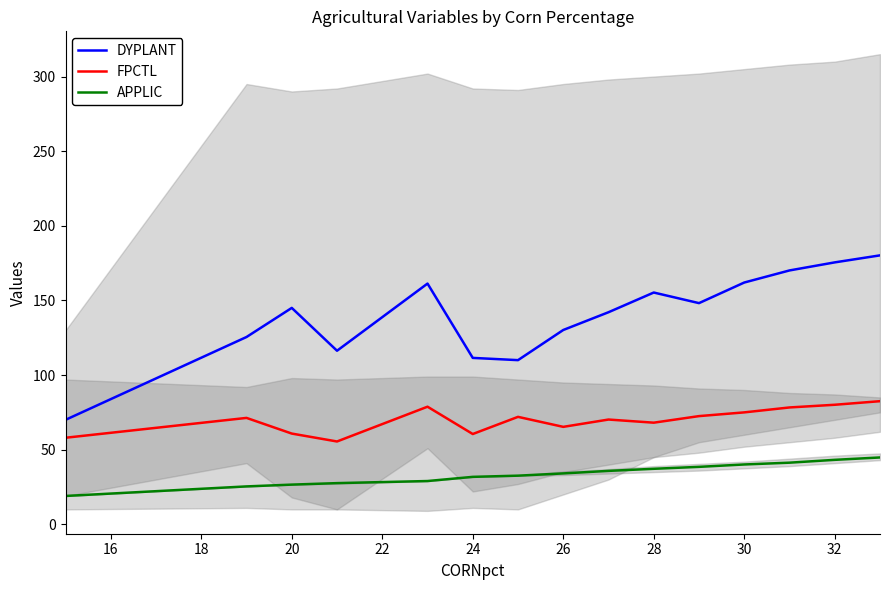

What is the highest value of the APPLIC series?

44.8